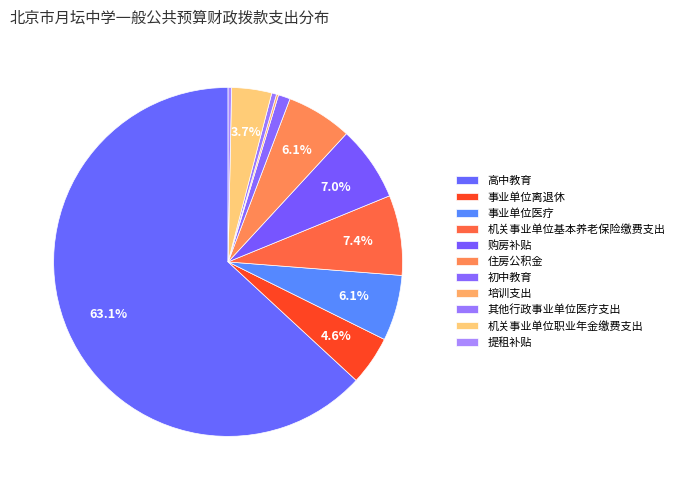

Which slice is the smallest?

培训支出